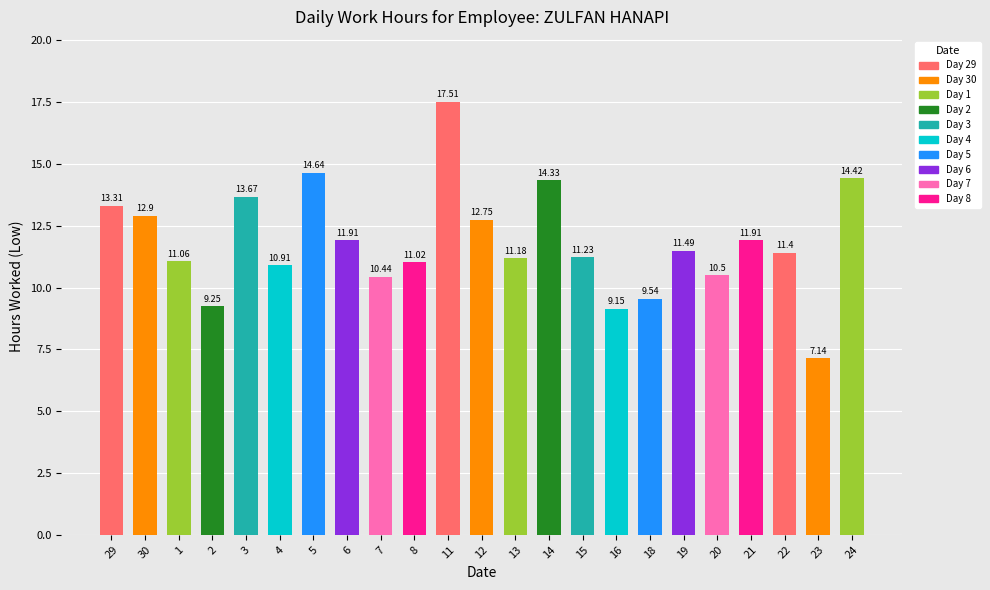

What is the difference between the second highest and minimum values?

7.5